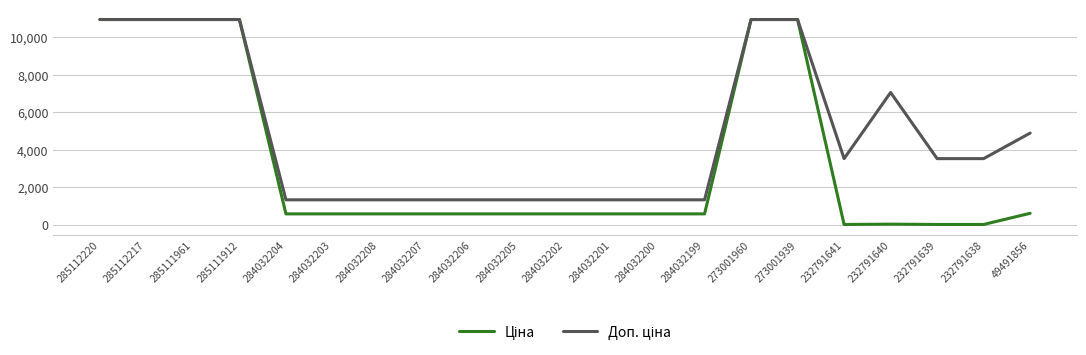

Is this an area chart (filled region under the line)?

No